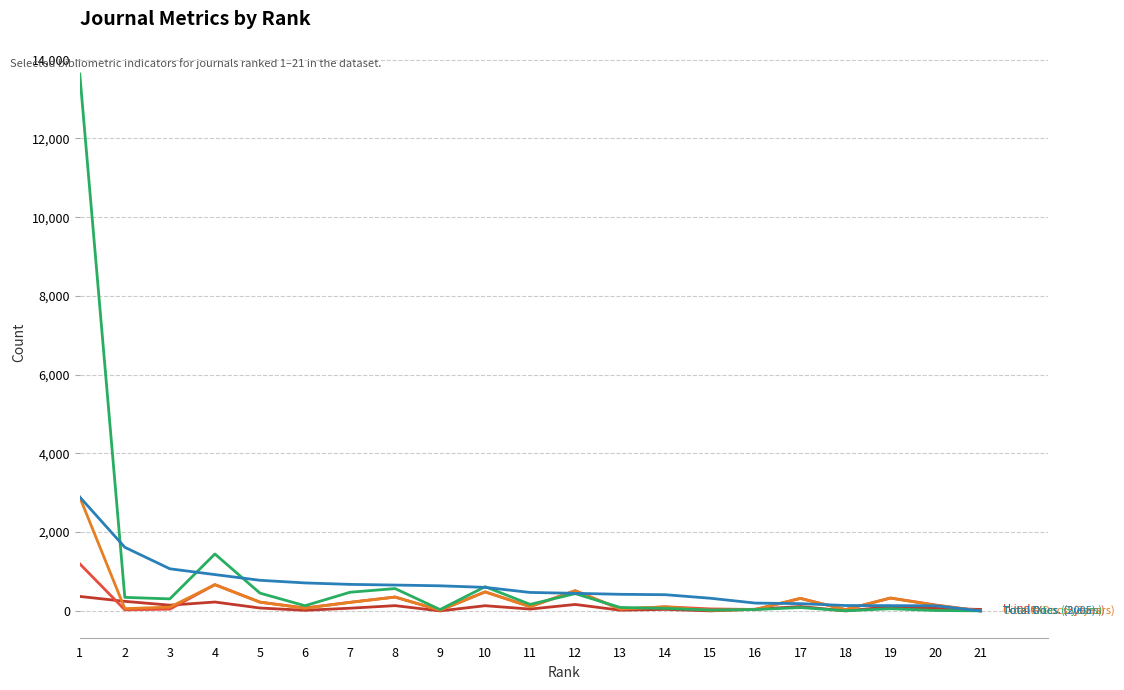

Is this an area chart (filled region under the line)?

No